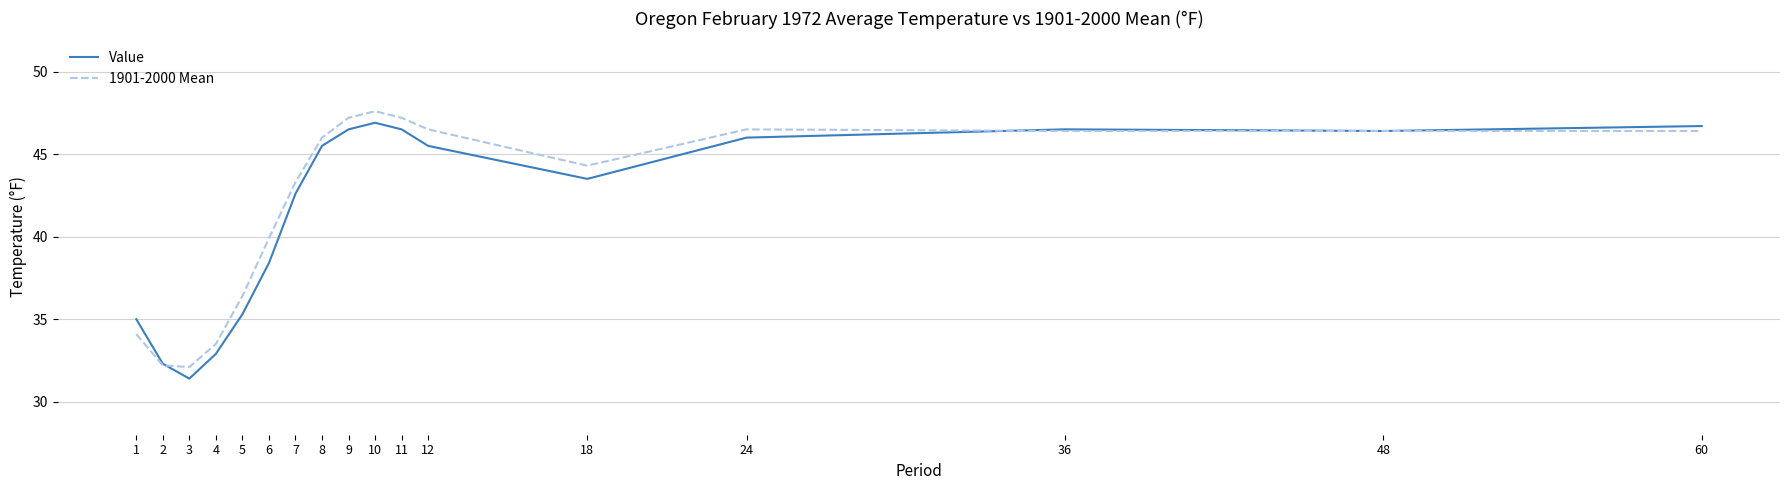

At which label is 1901-2000 Mean closest to 39?

6